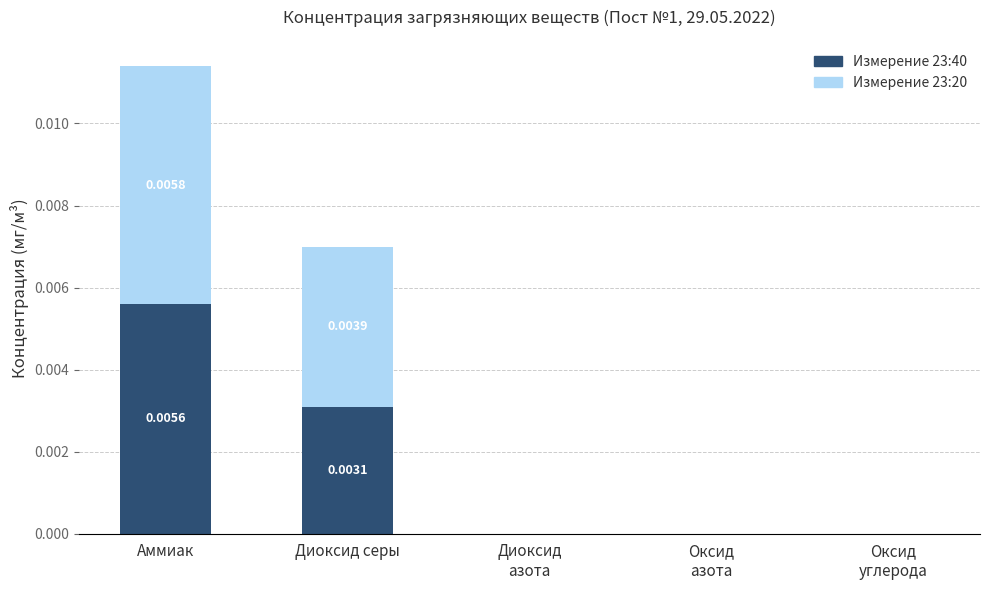

Count the number of categories in the chart.

5